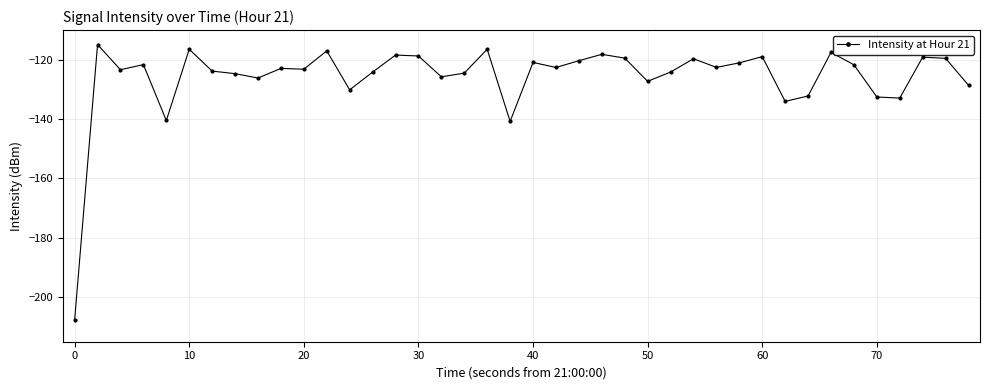

True or false: there are more than 0 points higher than both neighbors.

True